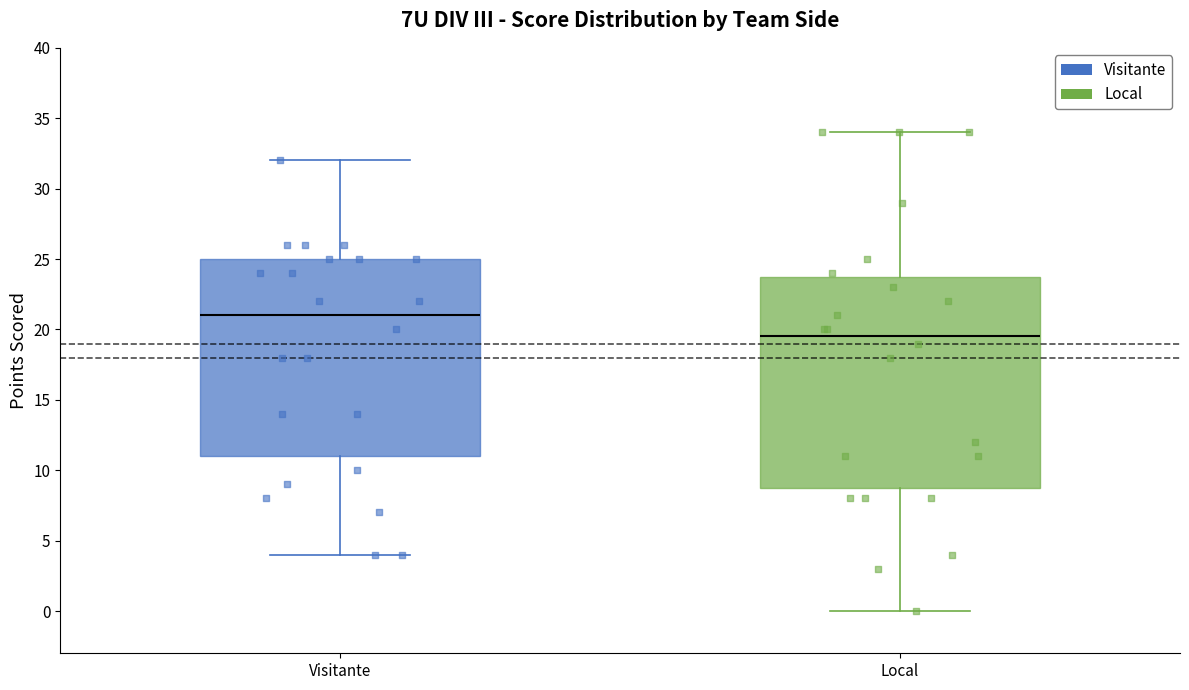

Reading left to right, transcribe this box plot: for each box, give where its median line is, the range the box spans, and where its two whiskers end, as read against the y-axis. The values are not printed on the chart, so give them approximately, as read against the axis.

Visitante: median 21.0, box 11.0 to 25.0, whiskers 4.0 to 32.0
Local: median 19.5, box 9.0 to 24.0, whiskers 0.0 to 34.0